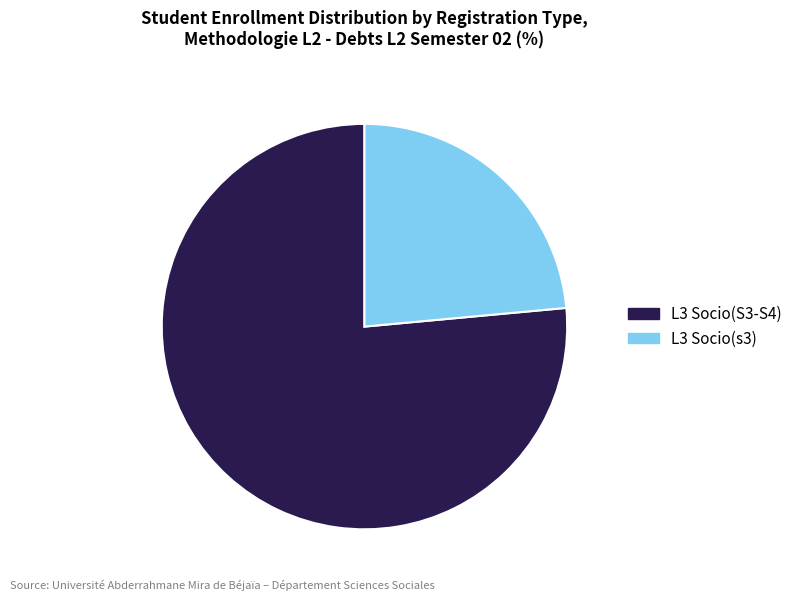

Which has a higher value, L3 Socio(s3) or L3 Socio(S3-S4)?

L3 Socio(S3-S4)